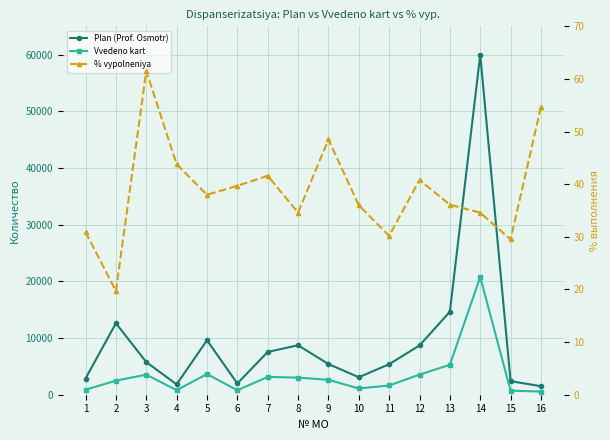

What is the sum of all Plan (Prof. Osmotr) values?

152040.0